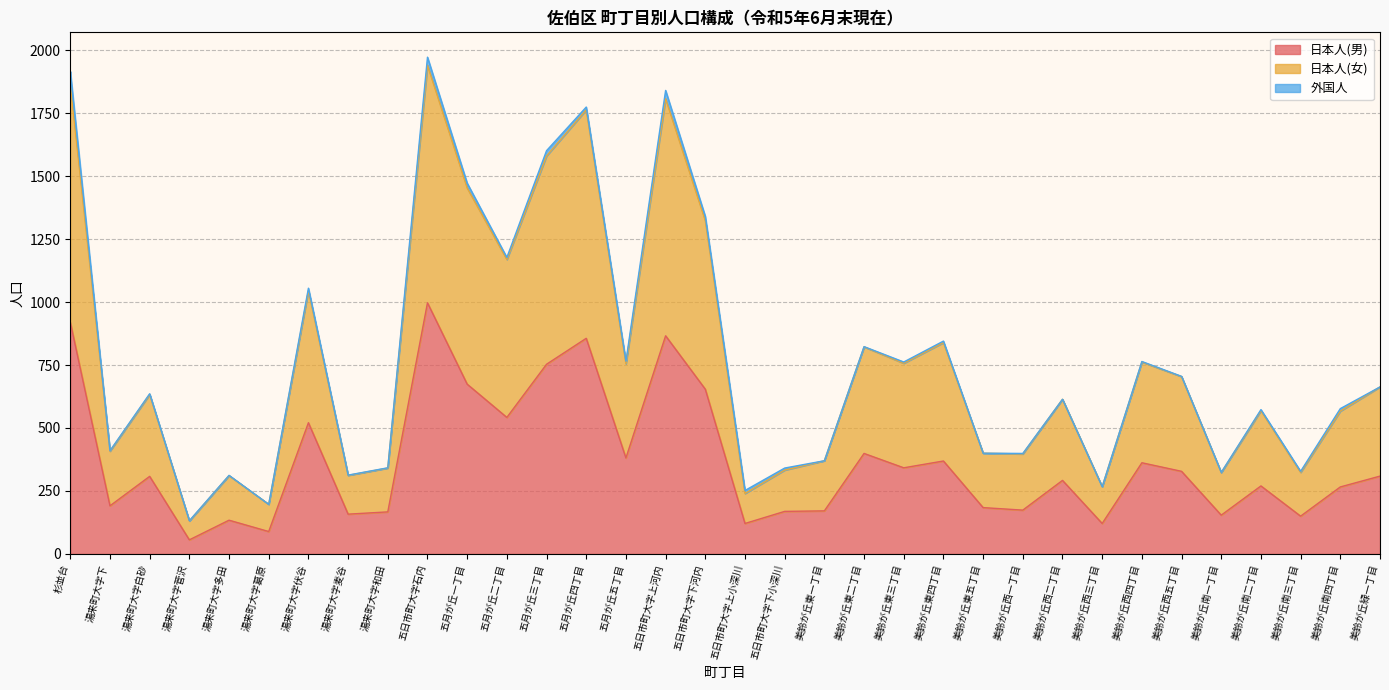

Does the chart display data point markers on the line(s)?

No